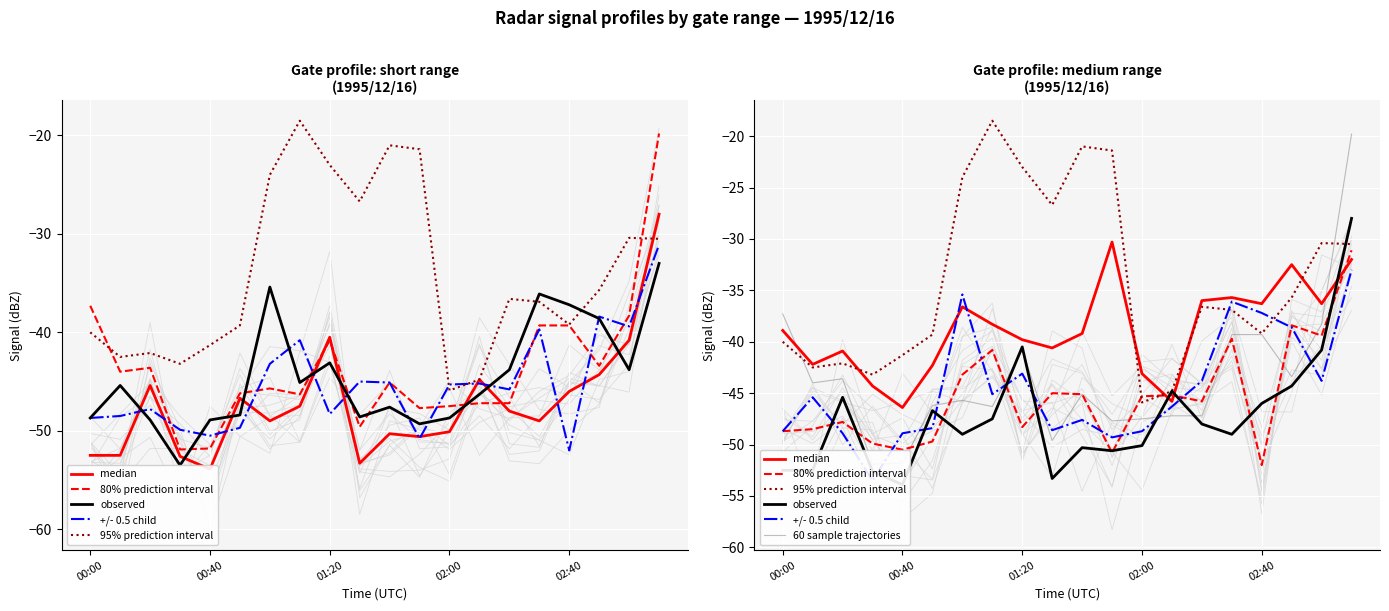

What is the spread (max minus min) of values at 18?

13.4